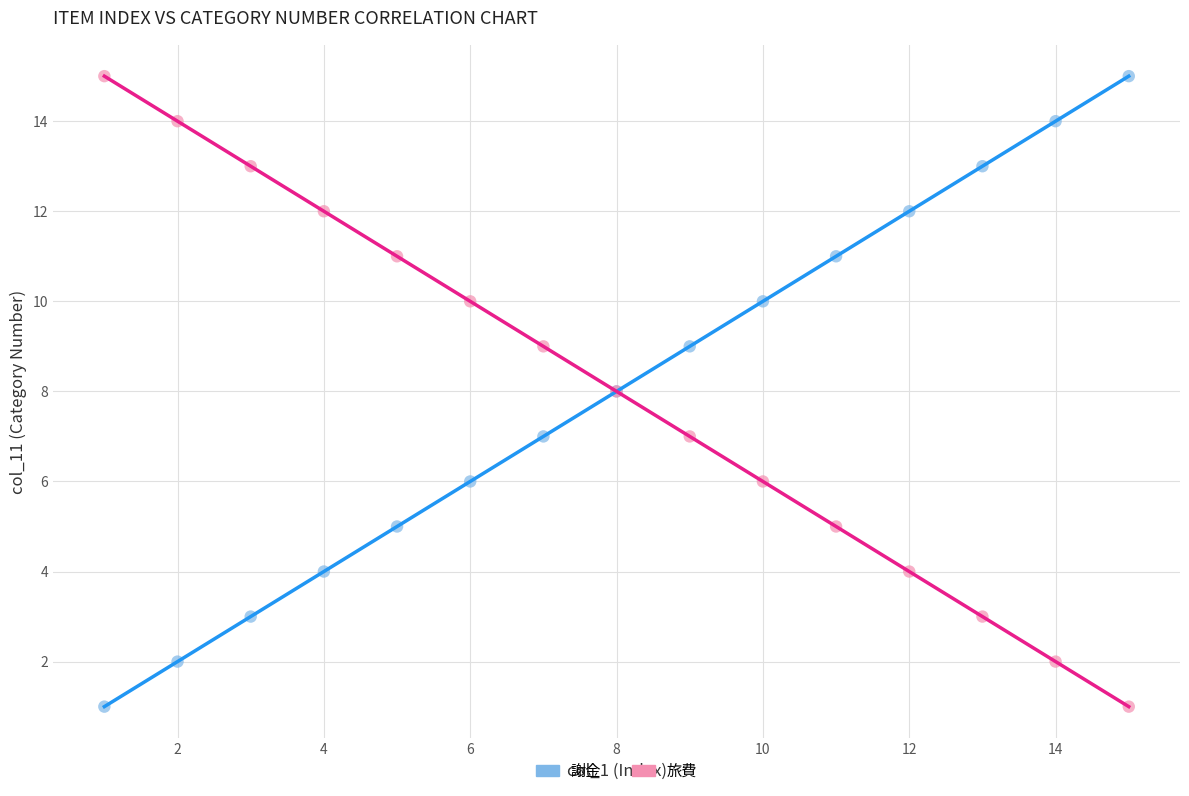

What is the X range (max minus min) for the scatter plot?

14